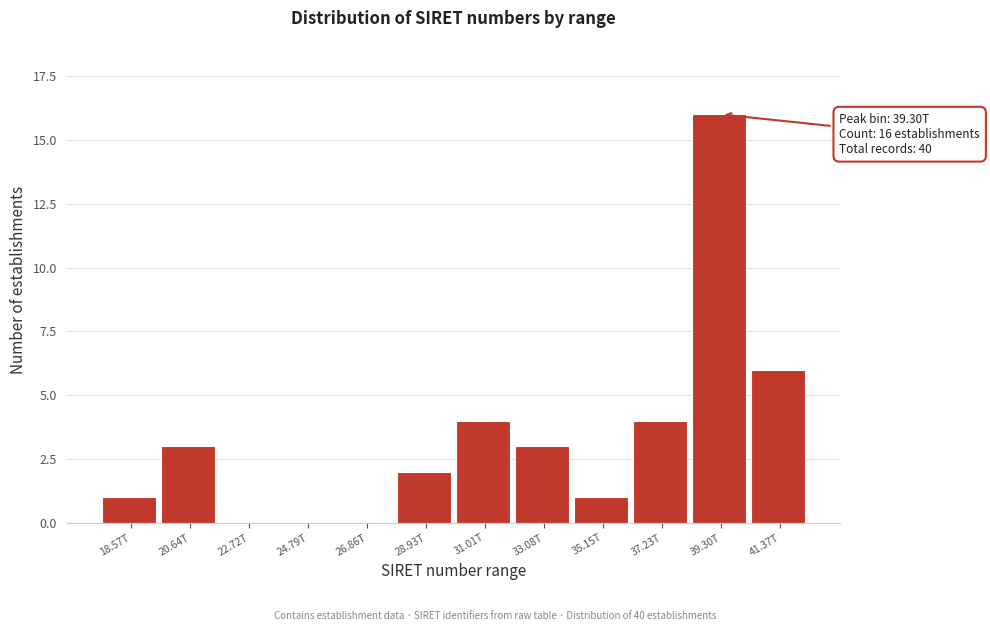

Reading right to left, transcribe all the data shown in this chart.

41.37T=6	39.30T=16	37.23T=4	35.15T=1	33.08T=3	31.01T=4	28.93T=2	26.86T=0	24.79T=0	22.72T=0	20.64T=3	18.57T=1